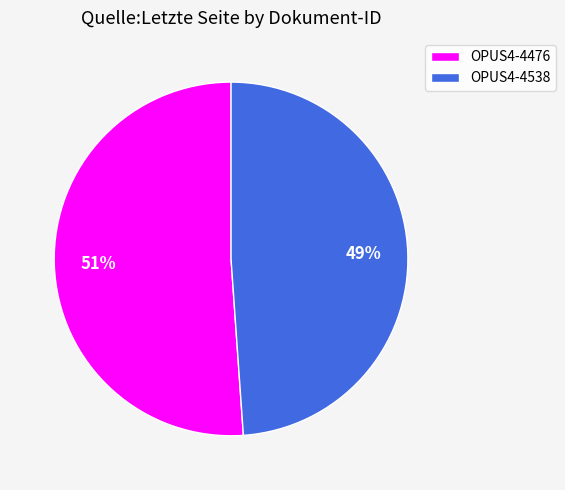

True or false: OPUS4-4476 accounts for 51% of the total.

True